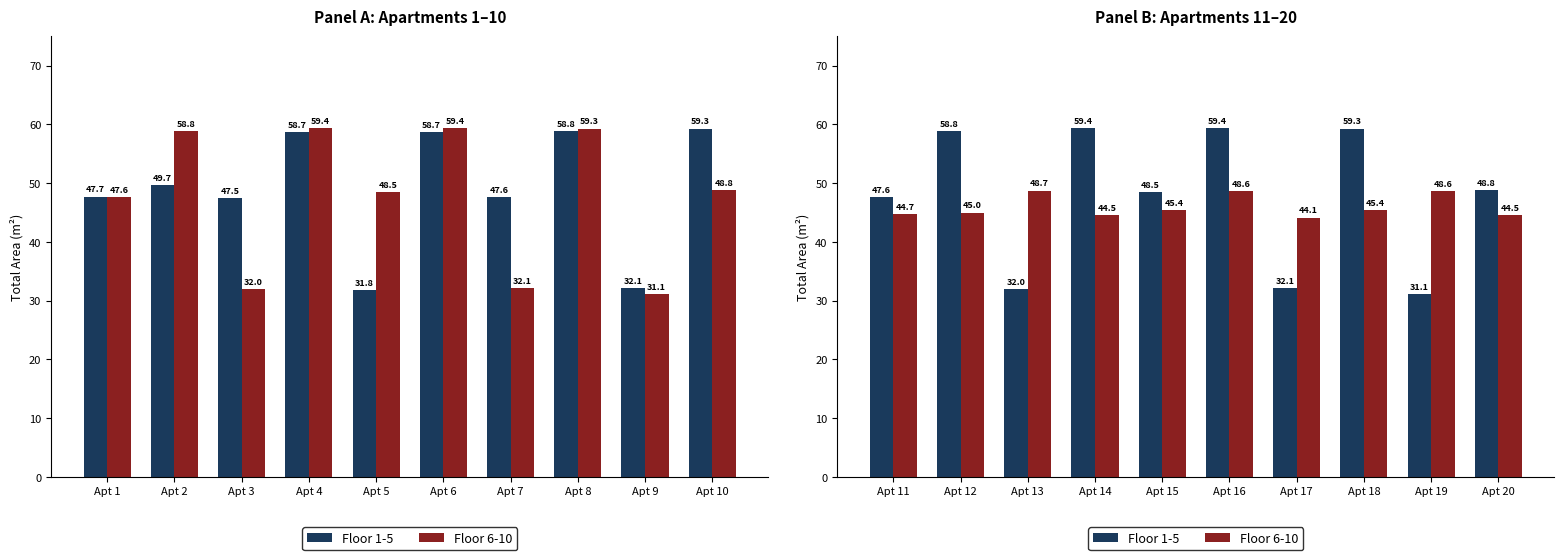

At which category is the sum across all series the highest?

Apt 16